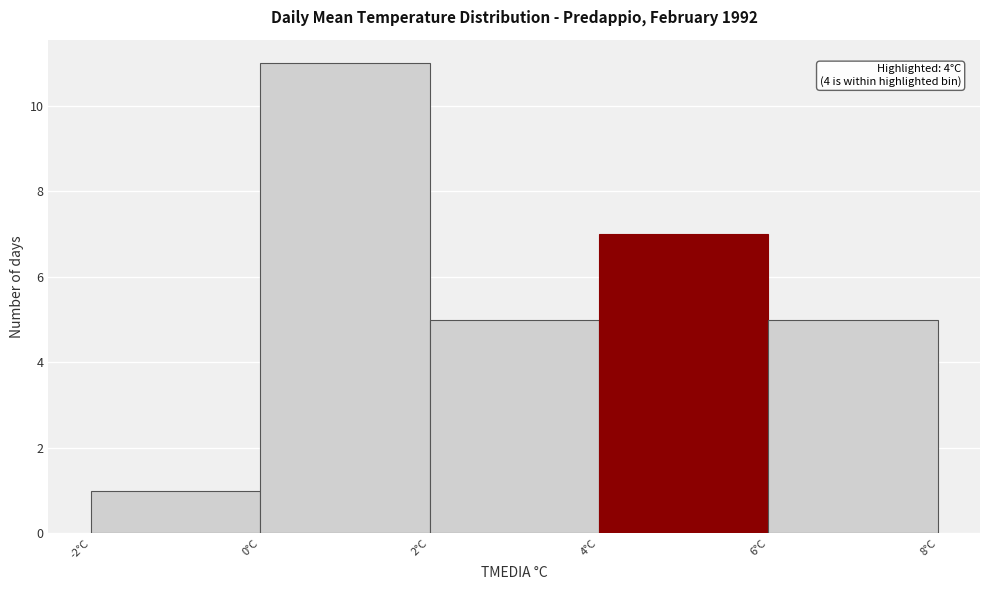

Which range on the x-axis has the tallest bar?

0 to 2